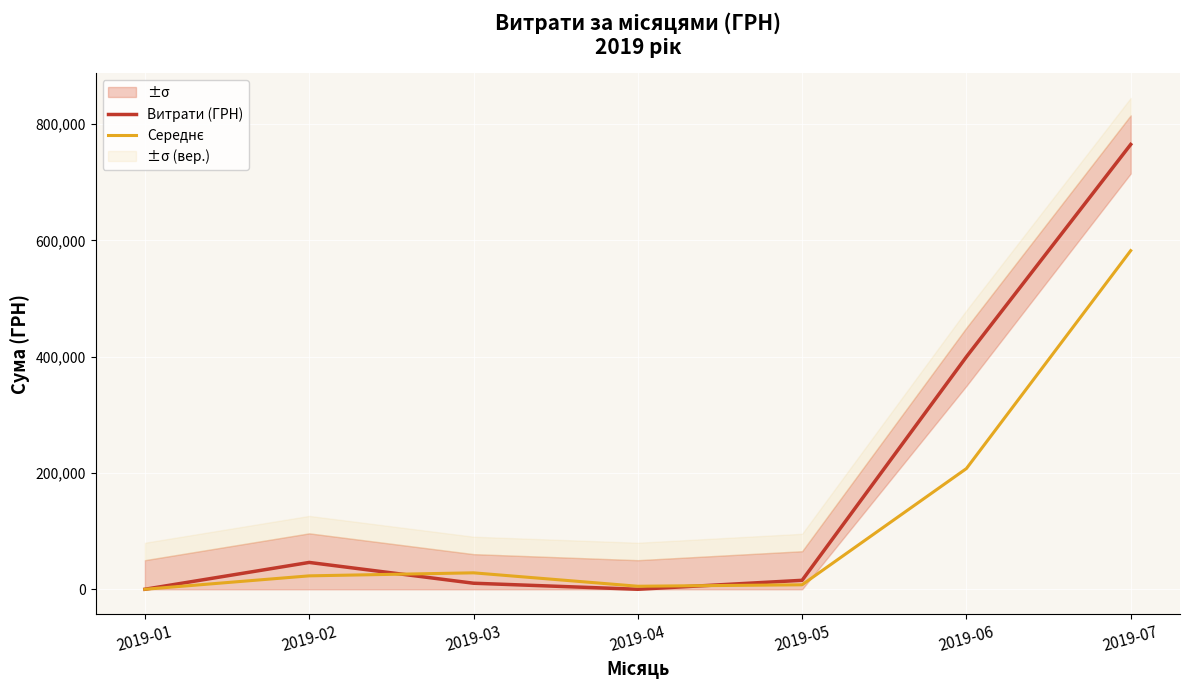

What is the difference between the Витрати (ГРН) values at 2019-07 and 2019-02?

718894.5